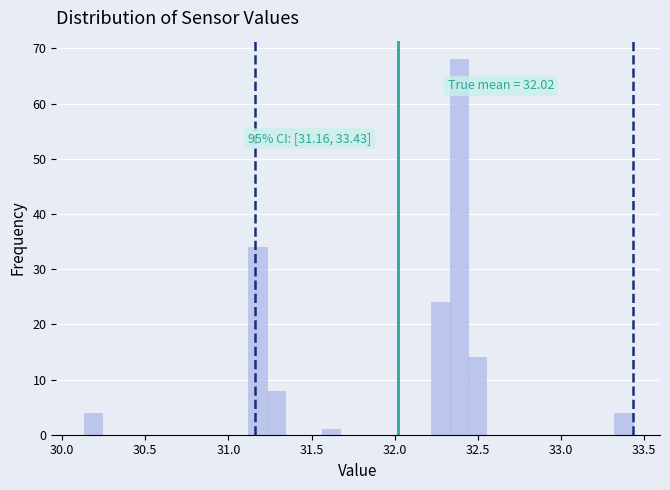

Read against the x-axis, roughly where is the centre of the tallest bar?

32.40